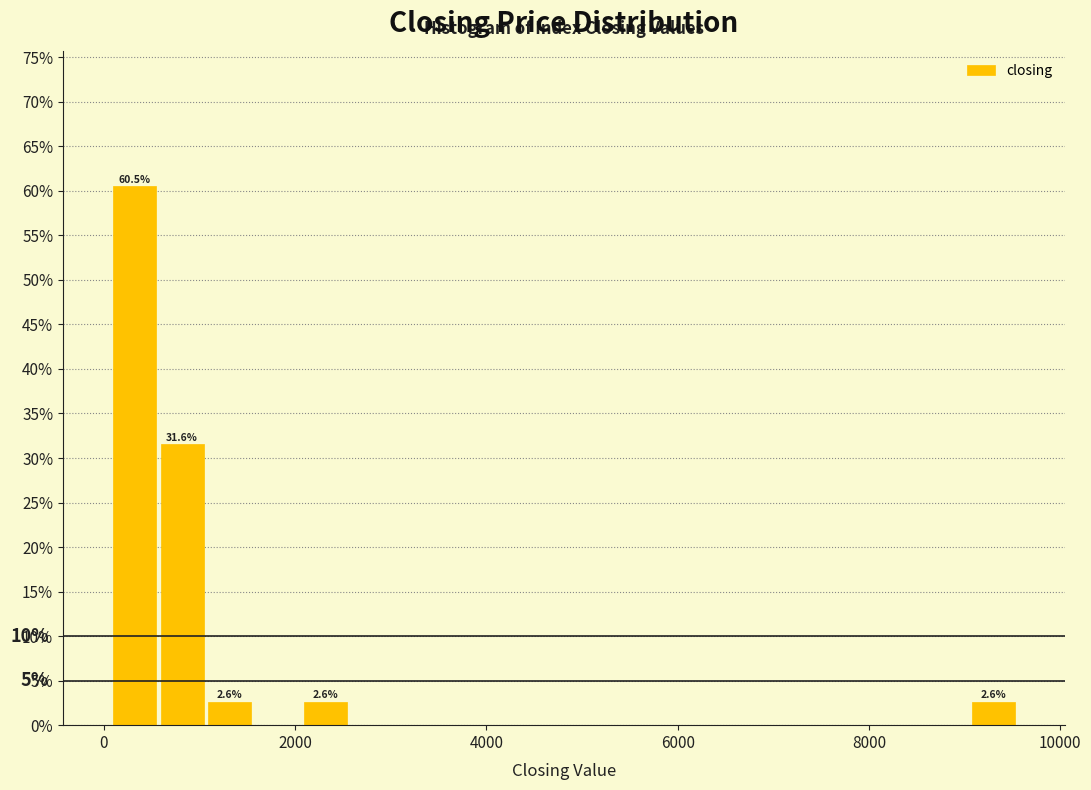

Read against the x-axis, roughly where is the centre of the tallest bar?

400